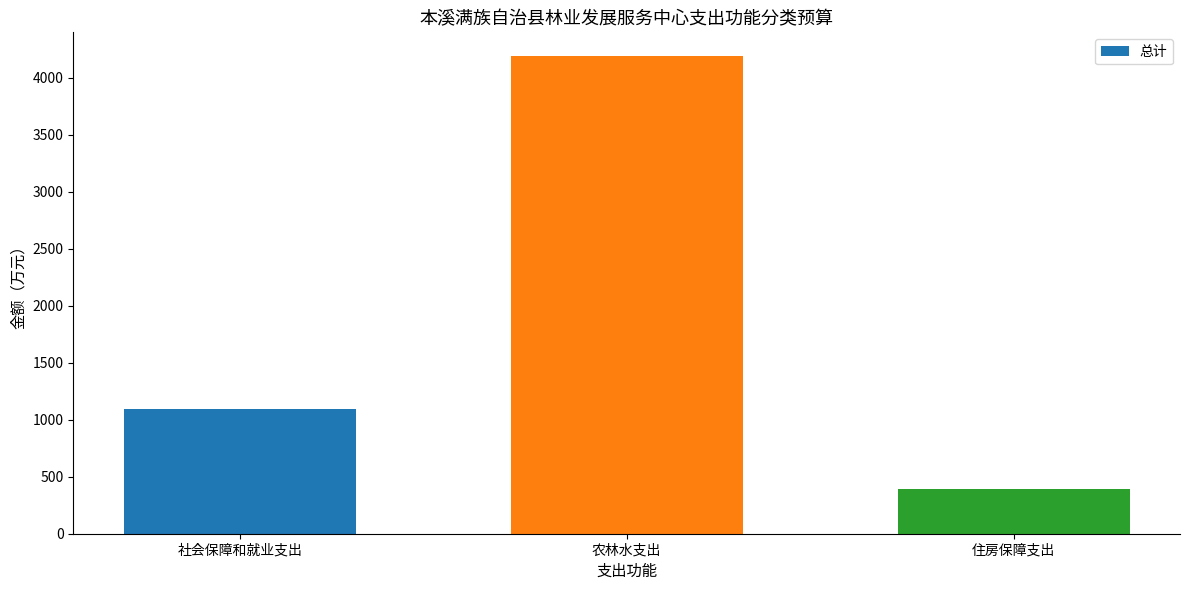

Between 住房保障支出 and 社会保障和就业支出, which is larger?

社会保障和就业支出